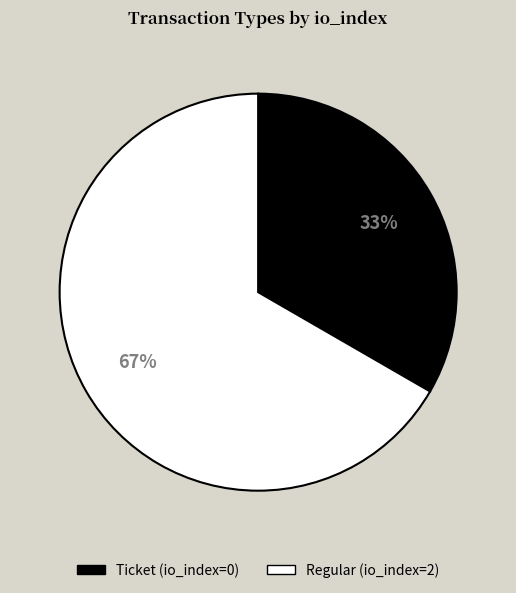

The Regular (io_index=2) slice represents 67% of the pie. True or false?

True